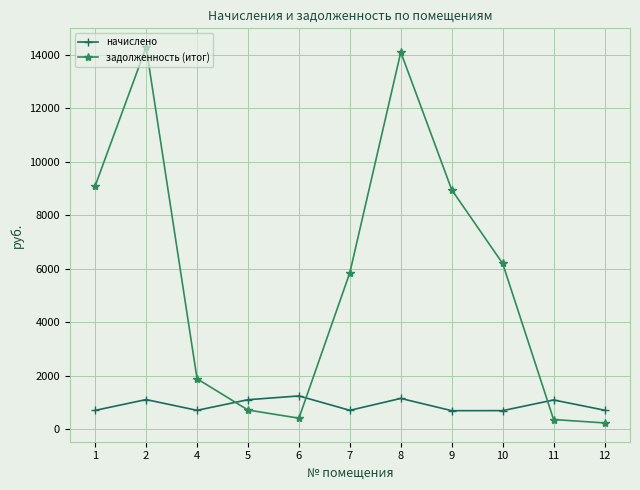

Does the chart have visible grid lines?

Yes